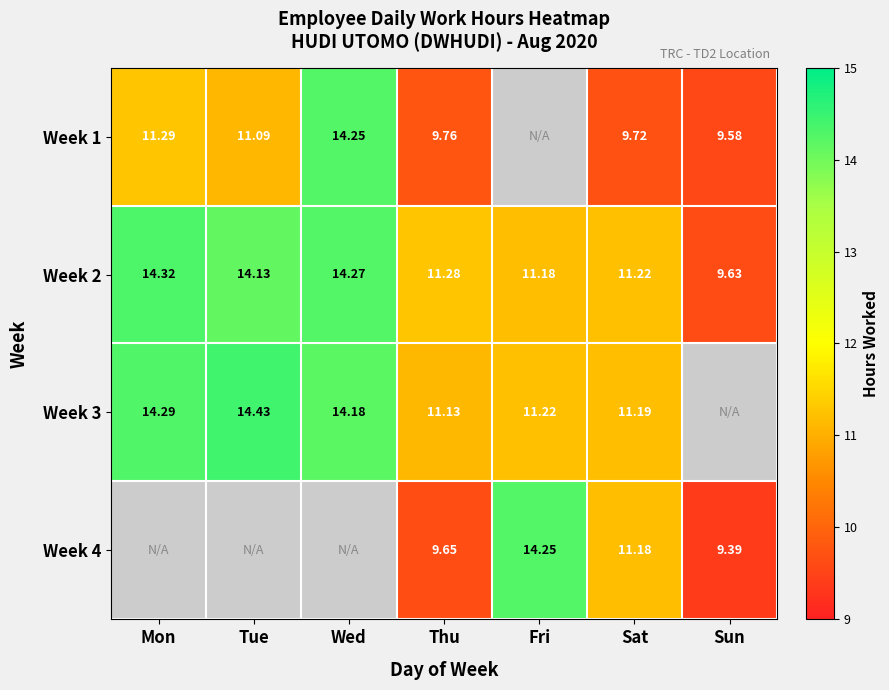

Is it true that Week 2 equals 9.4 at Tue?

False